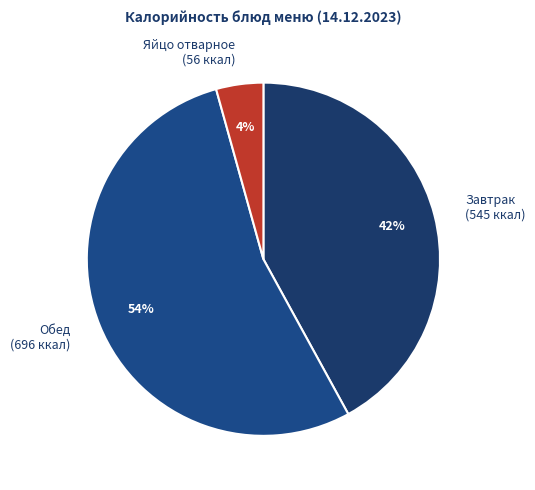

Which has a higher value, Обед (696 ккал) or Завтрак (545 ккал)?

Обед (696 ккал)